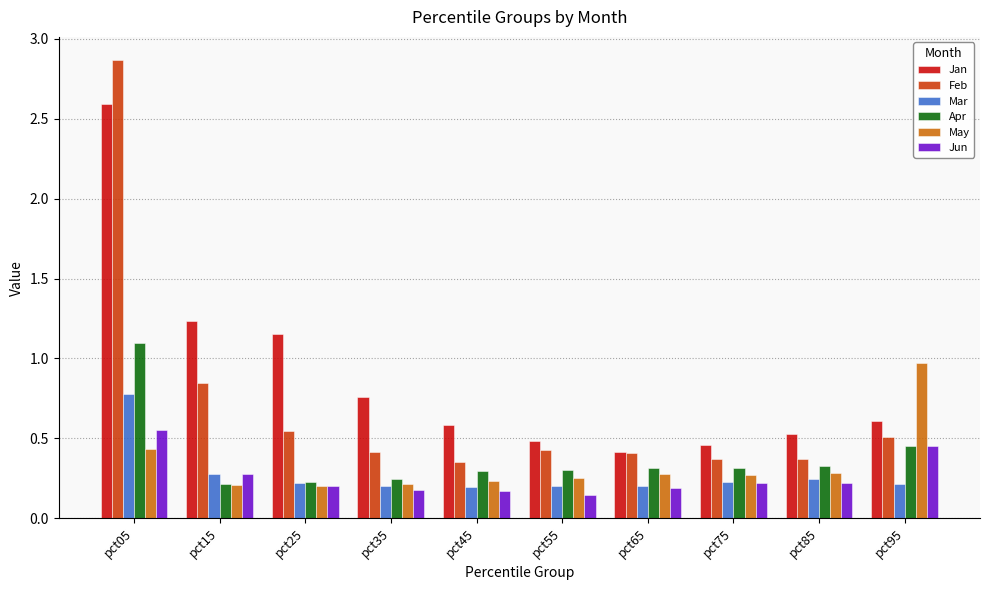

Which series has the largest range (max minus min)?

Feb